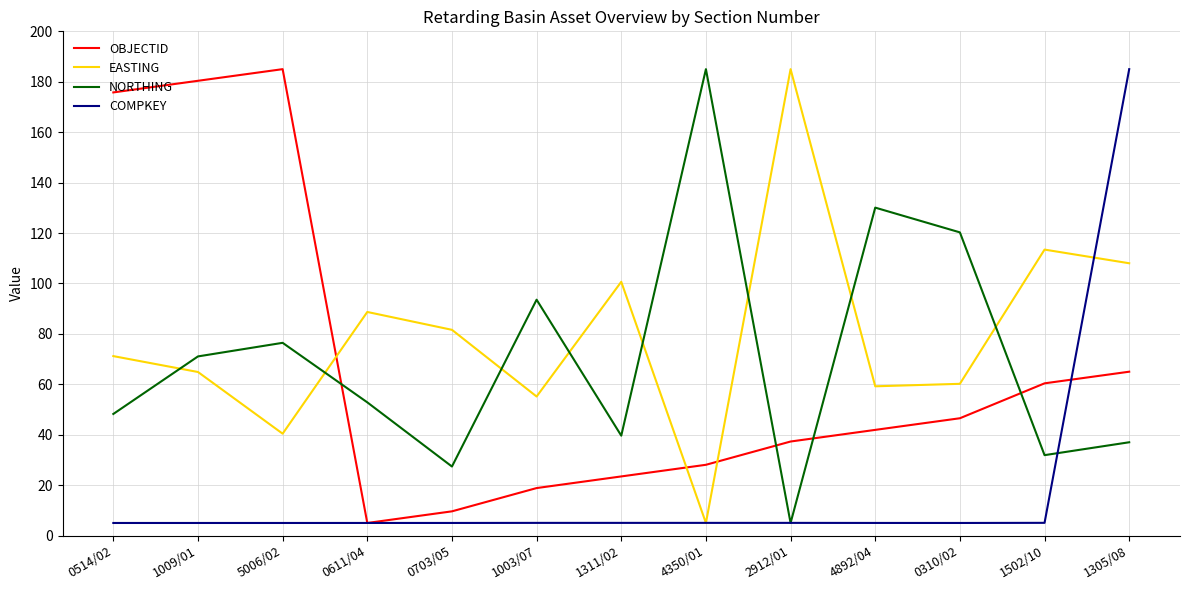

Rank the categories by OBJECTID value from highest to lowest.

5006/02, 1009/01, 0514/02, 1305/08, 1502/10, 0310/02, 4892/04, 2912/01, 4350/01, 1311/02, 1003/07, 0703/05, 0611/04